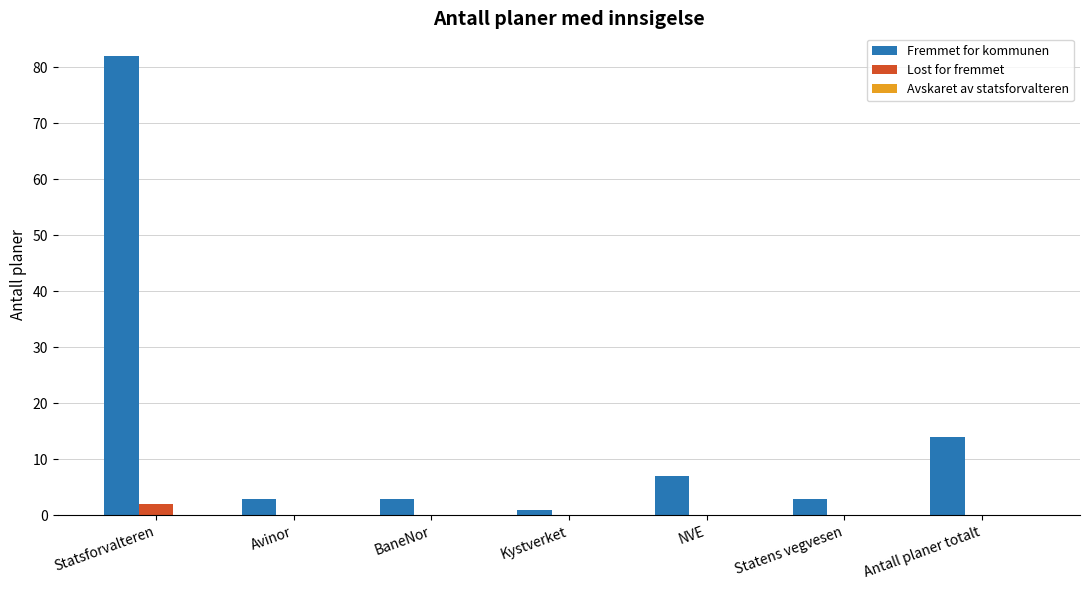

Which series has the largest total across all categories?

Fremmet for kommunen